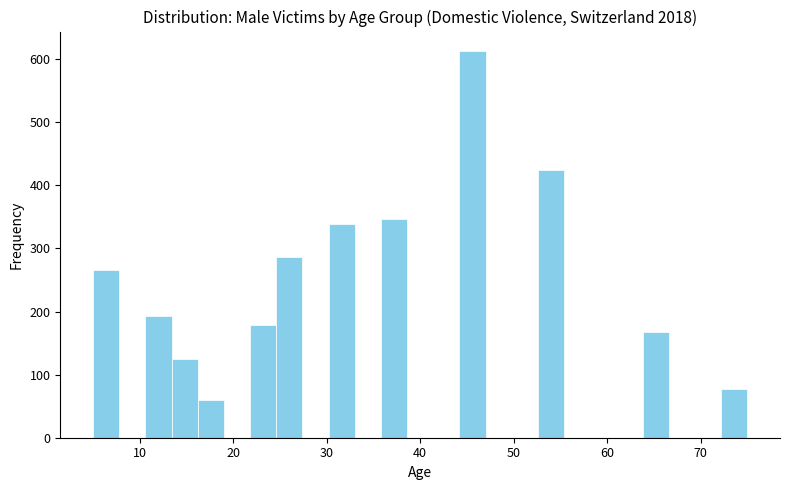

Around what value on the x-axis is the tallest bar? Give the approximate position of its centre, as read against the axis.

46